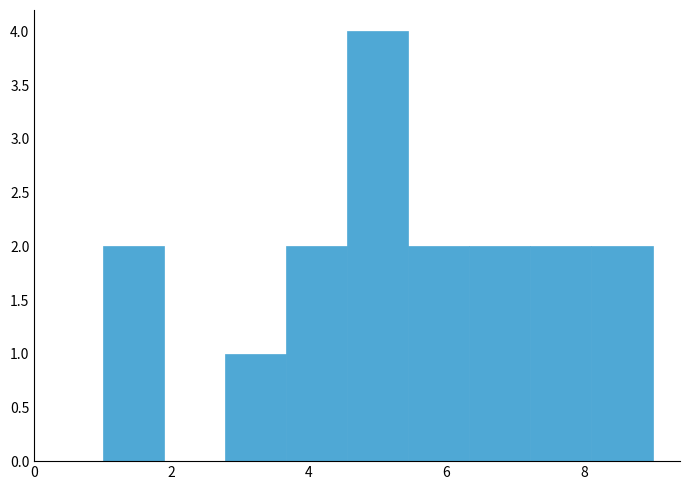

Reading left to right, list every bar in this chart as the range it spans on the x-axis followed by its height. Neither the bar edges nor the heights are printed on the chart, so give them approximately, as read against the axes.

1.0 to 1.8: 2
1.8 to 2.8: 0
2.8 to 3.6: 1
3.6 to 4.6: 2
4.6 to 5.4: 4
5.4 to 6.4: 2
6.4 to 7.2: 2
7.2 to 8.2: 2
8.2 to 9.0: 2